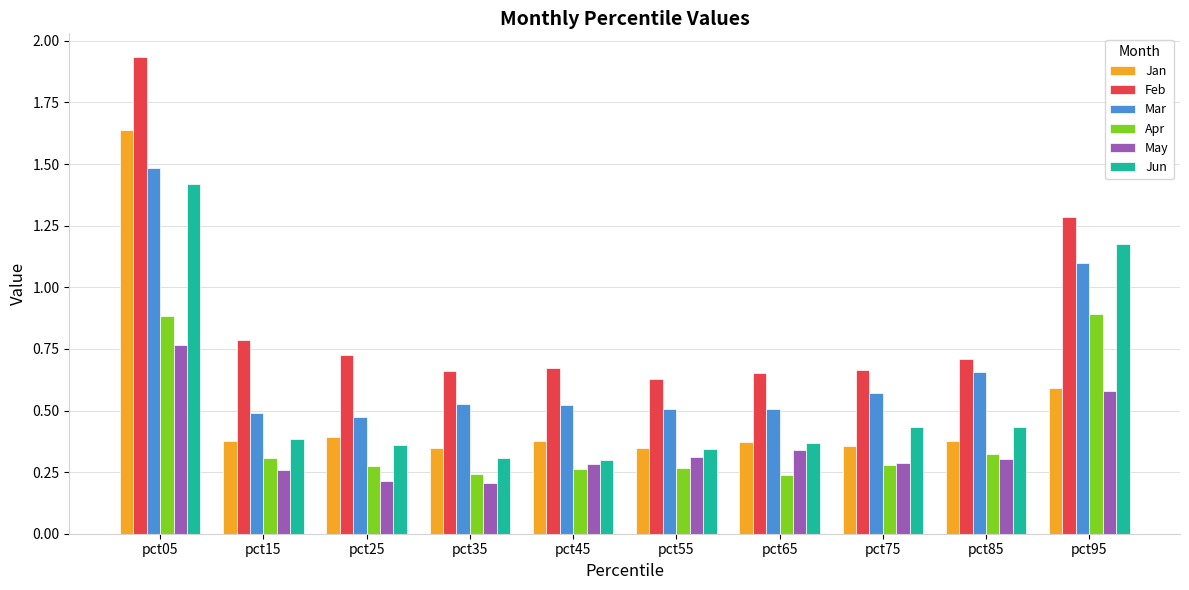

True or false: Jan has a value of 0.3 at pct35.

True